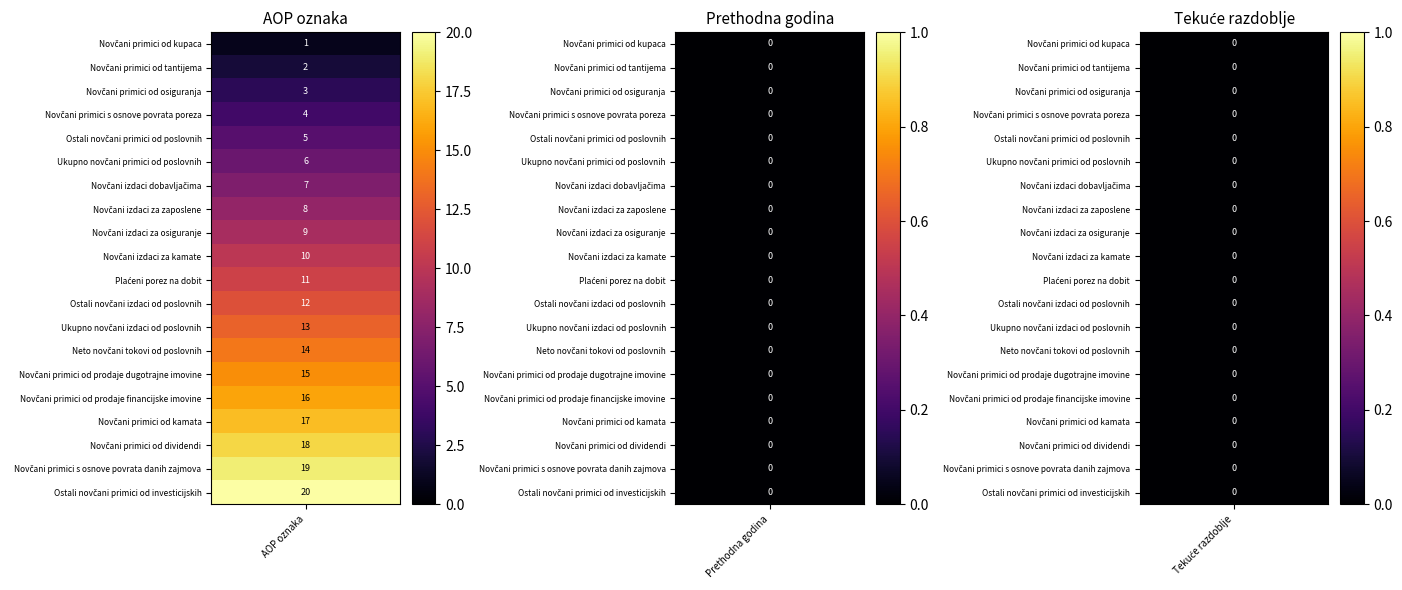

Count the number of categories in the chart.

3